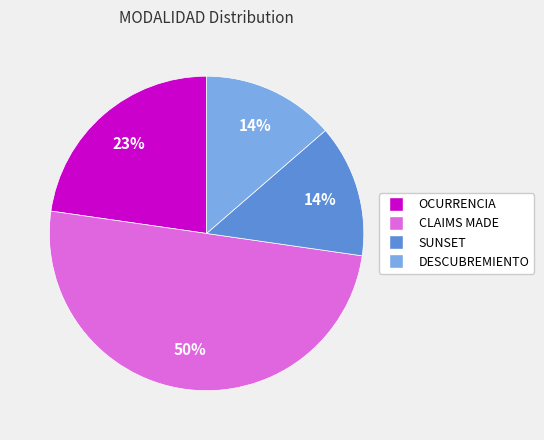

The CLAIMS MADE slice represents 50% of the pie. True or false?

True